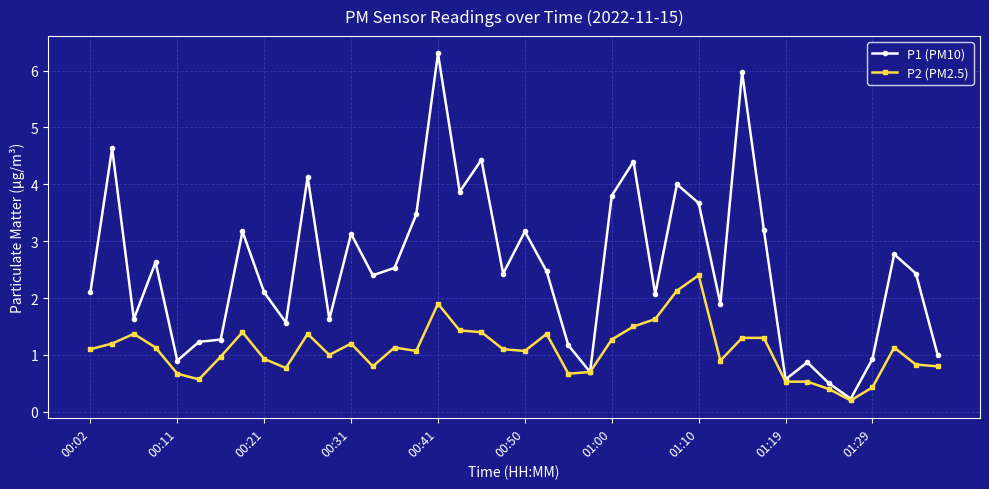

Which series has the widest spread of values?

P1 (PM10)